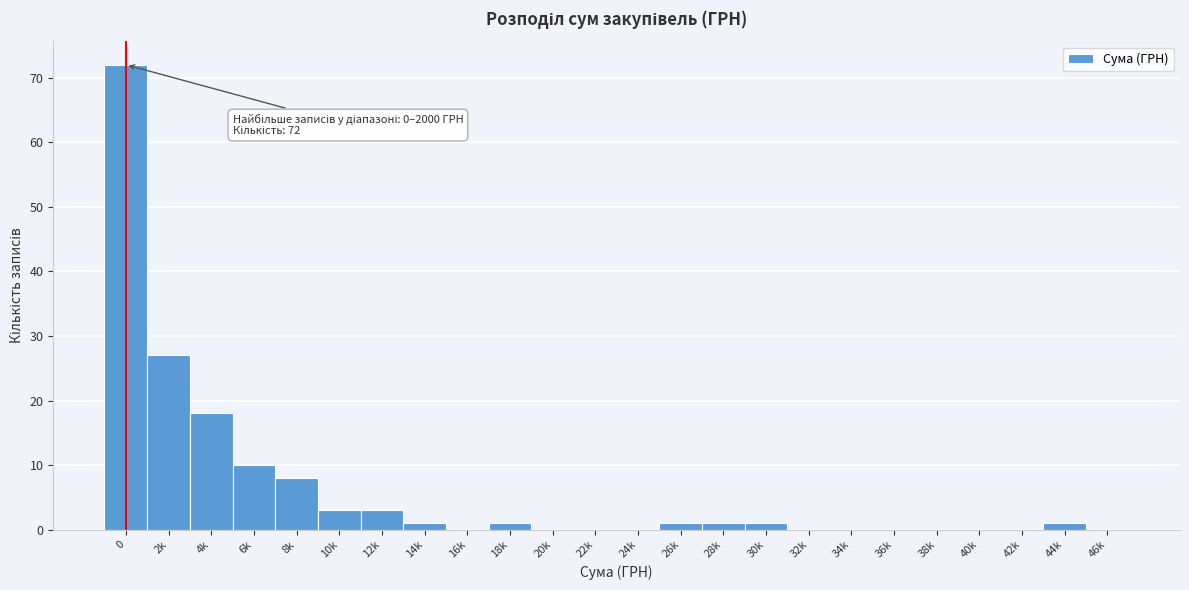

Reading right to left, list all the values displayed in this chart.

46k=0	44k=1	42k=0	40k=0	38k=0	36k=0	34k=0	32k=0	30k=1	28k=1	26k=1	24k=0	22k=0	20k=0	18k=1	16k=0	14k=1	12k=3	10k=3	8k=8	6k=10	4k=18	2k=27	0=72